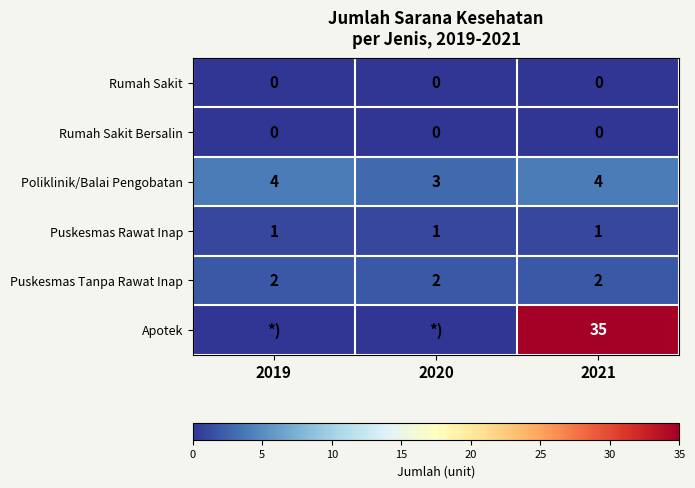

What is the spread (max minus min) of values at 2020?

3